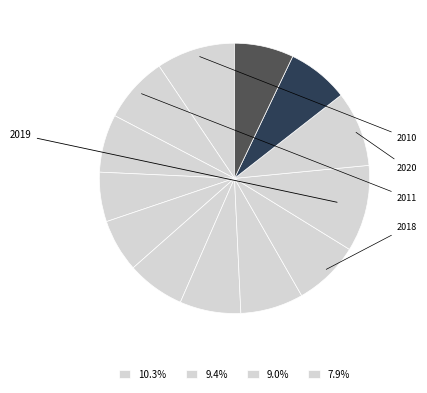

How many segments does this pie chart have?

13